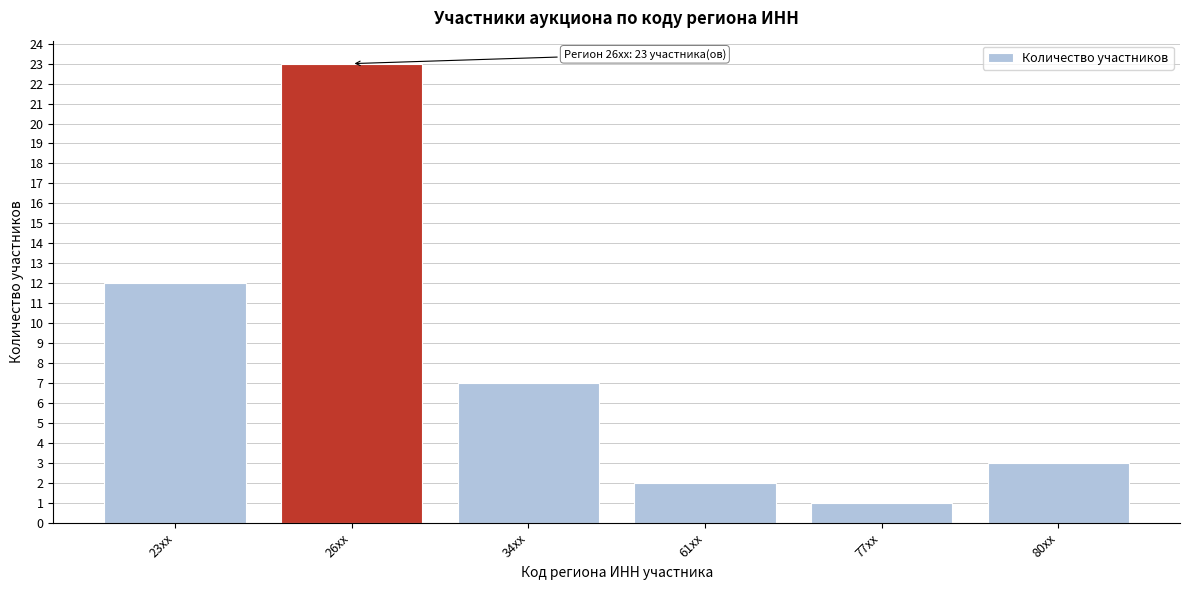

Reading left to right, list all the values displayed in this chart.

12	23	7	2	1	3